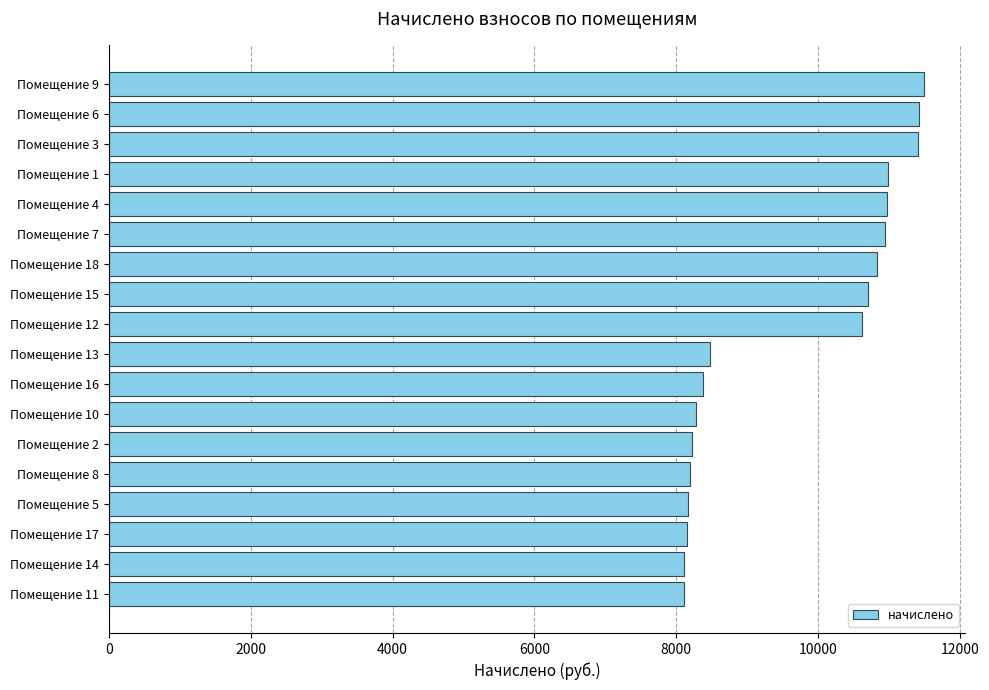

Which has a higher value, Помещение 14 or Помещение 13?

Помещение 13